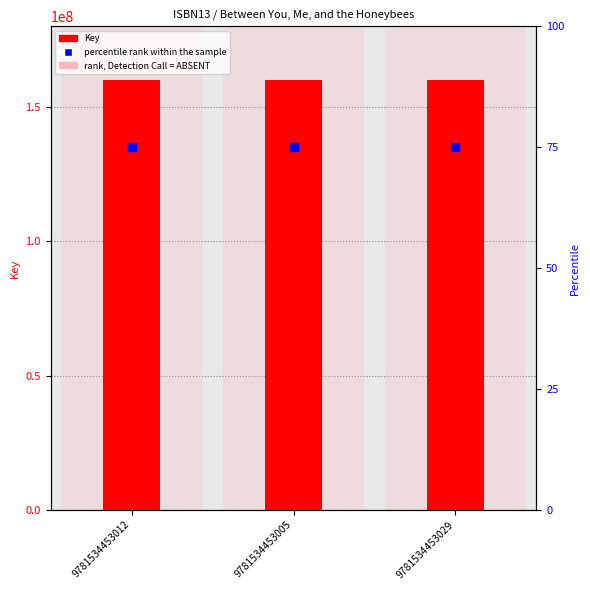

At which category is the sum across all series the highest?

9781534453012